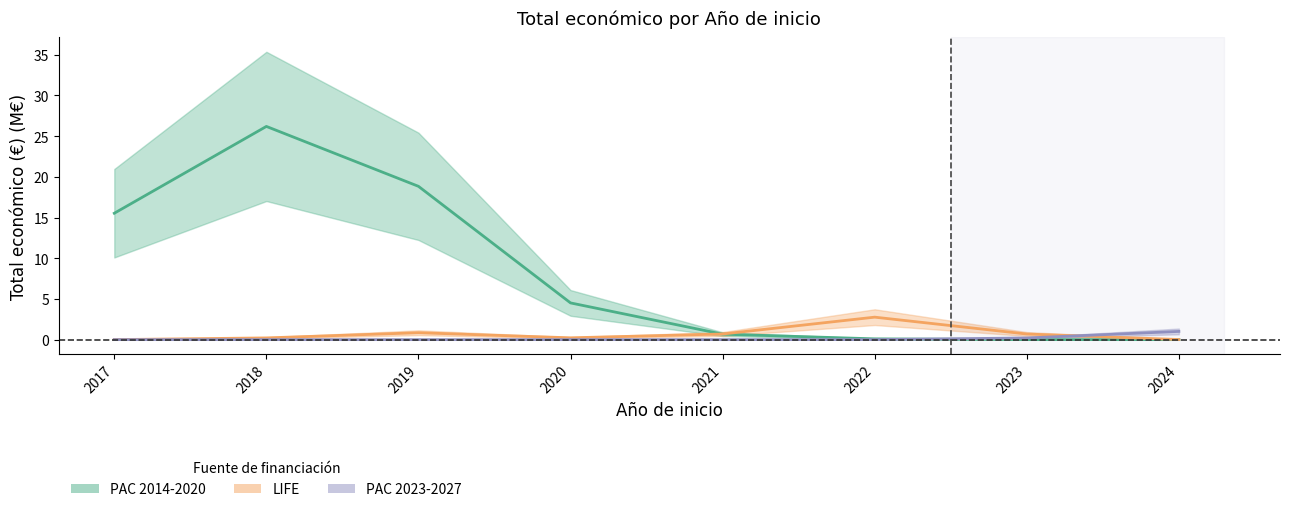

What is the value of the PAC 2014-2020 point at the 3rd from the left?

18.8